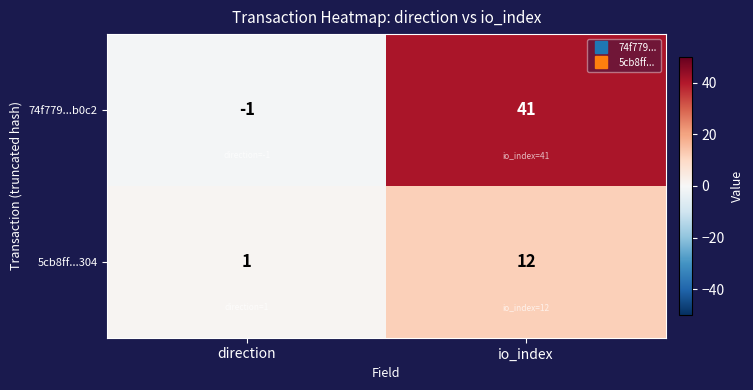

At which category does the chart reach its peak across all series?

io_index